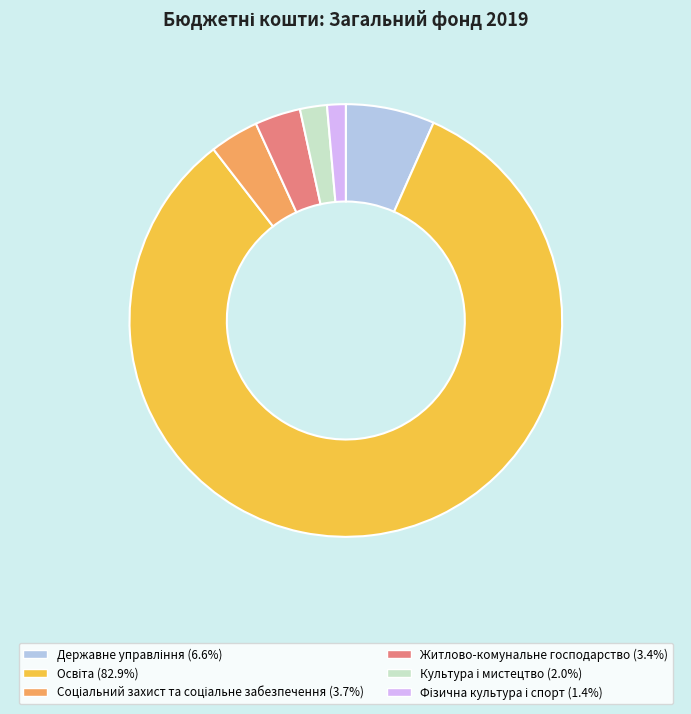

Does any single category account for the majority?

Yes